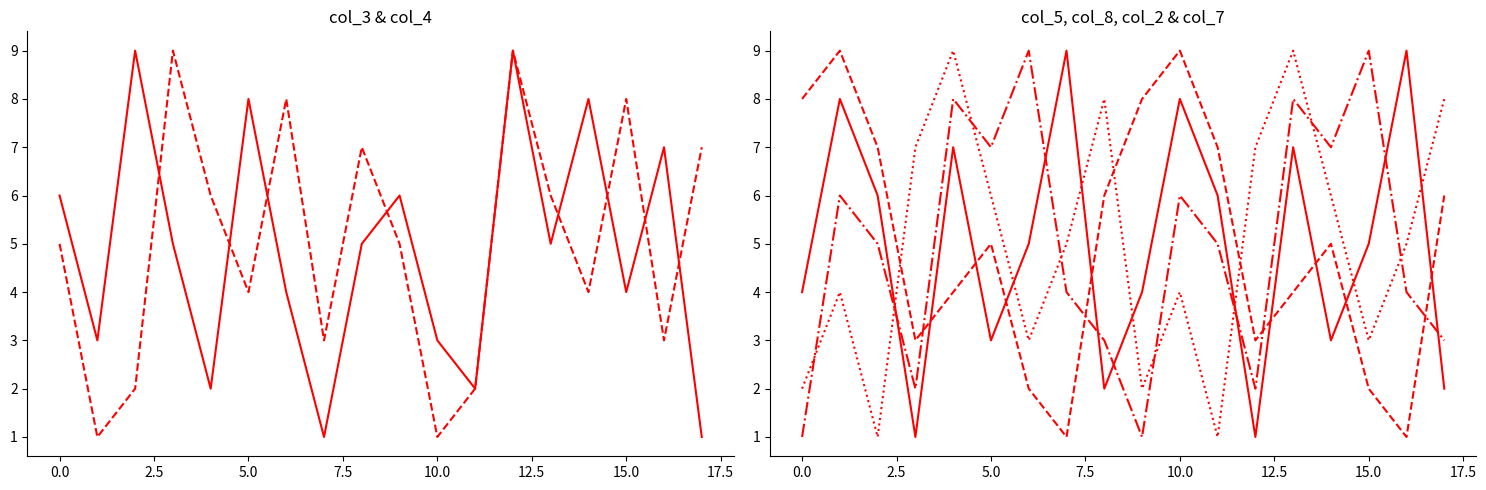

What is the smallest value displayed?

1